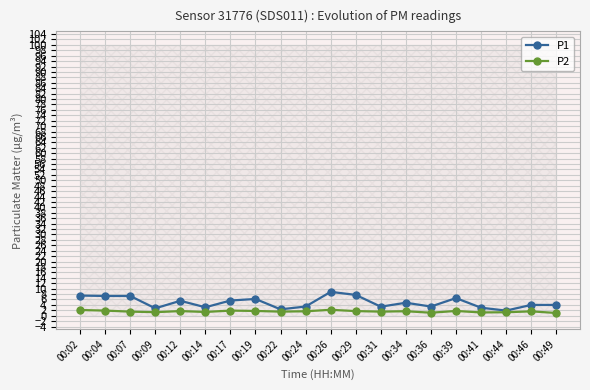

What are all the series names shown in the legend?

P1, P2